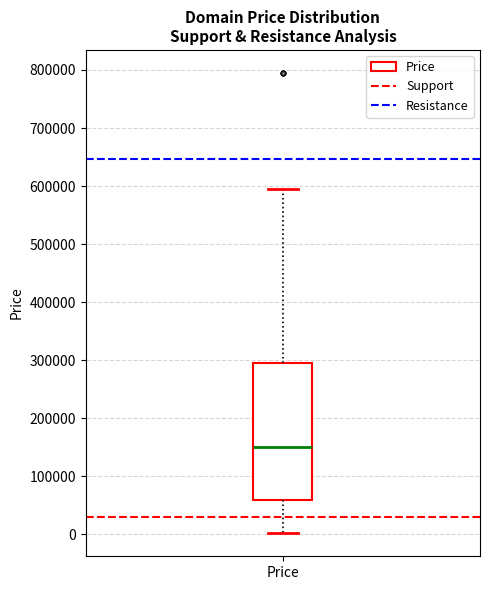

Where is the lower edge of the box for Price on the y-axis? The values are not printed on the chart, so give them approximately, as read against the axis.

60000